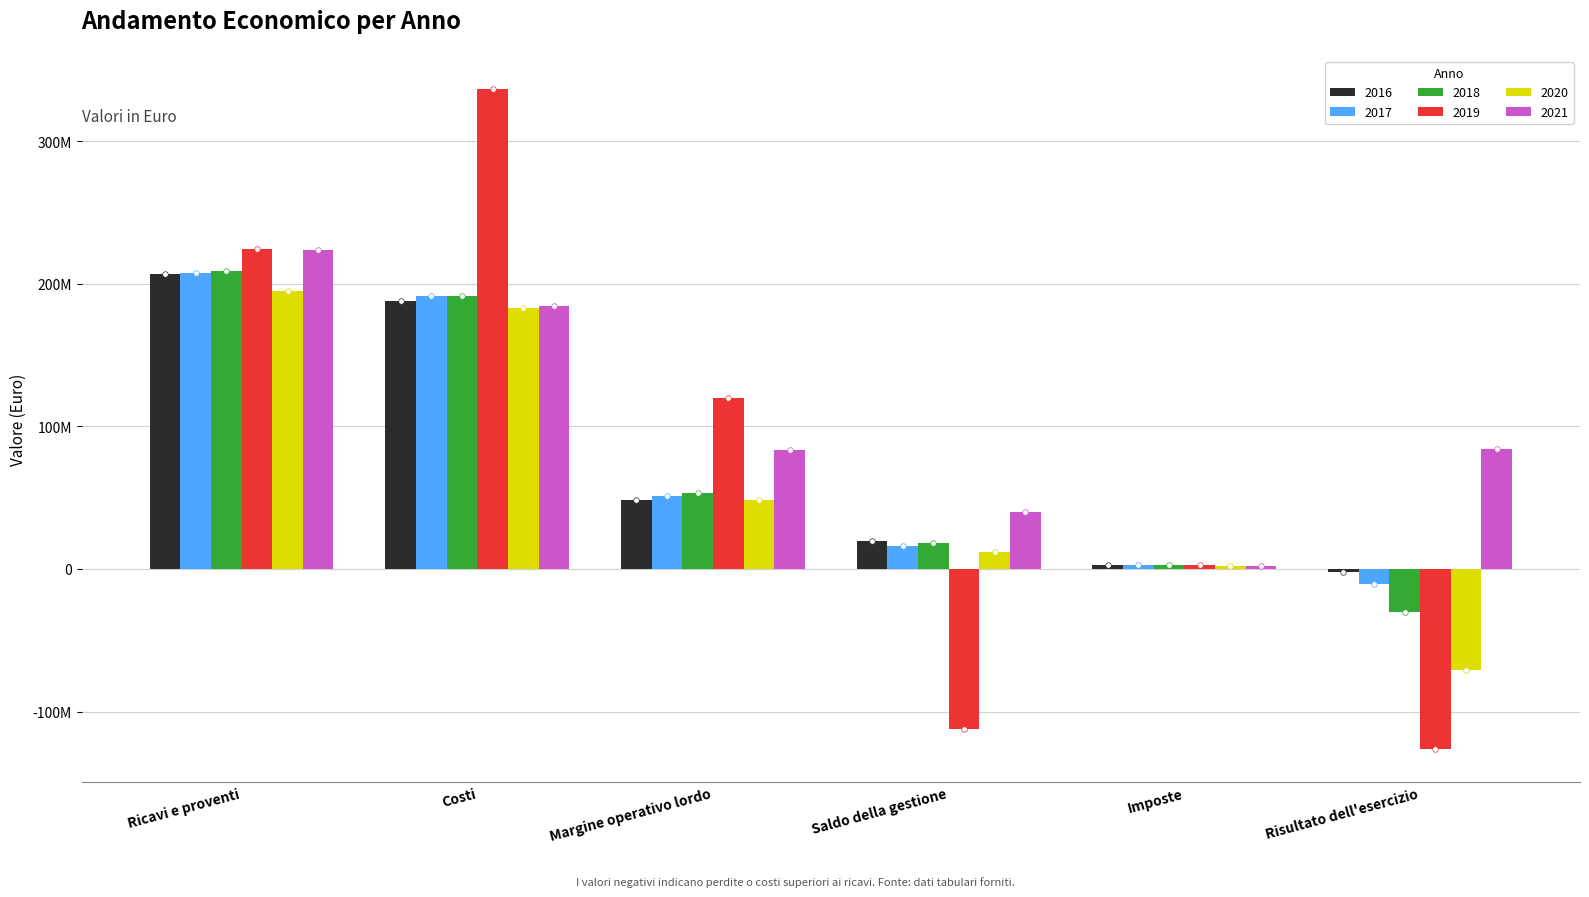

What position from the right is Margine operativo lordo?

4